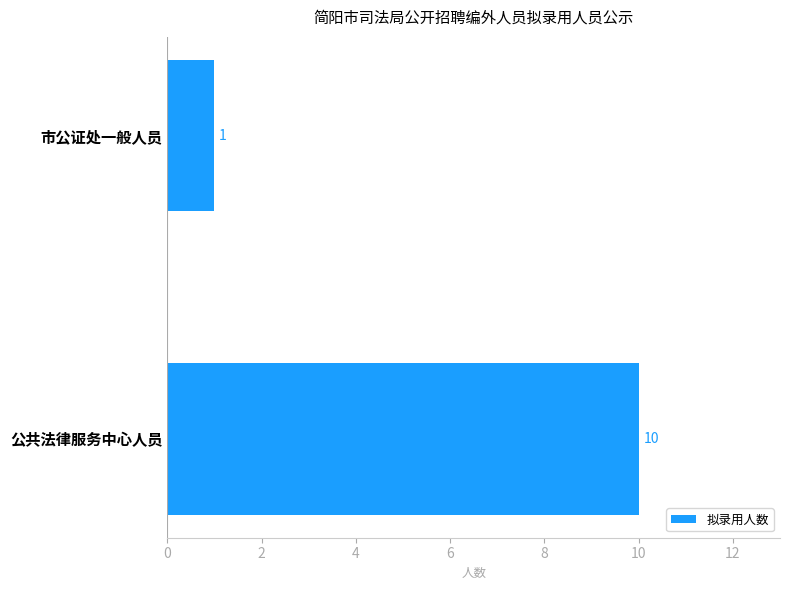

True or false: the data shows 1 at 市公证处一般人员.

True